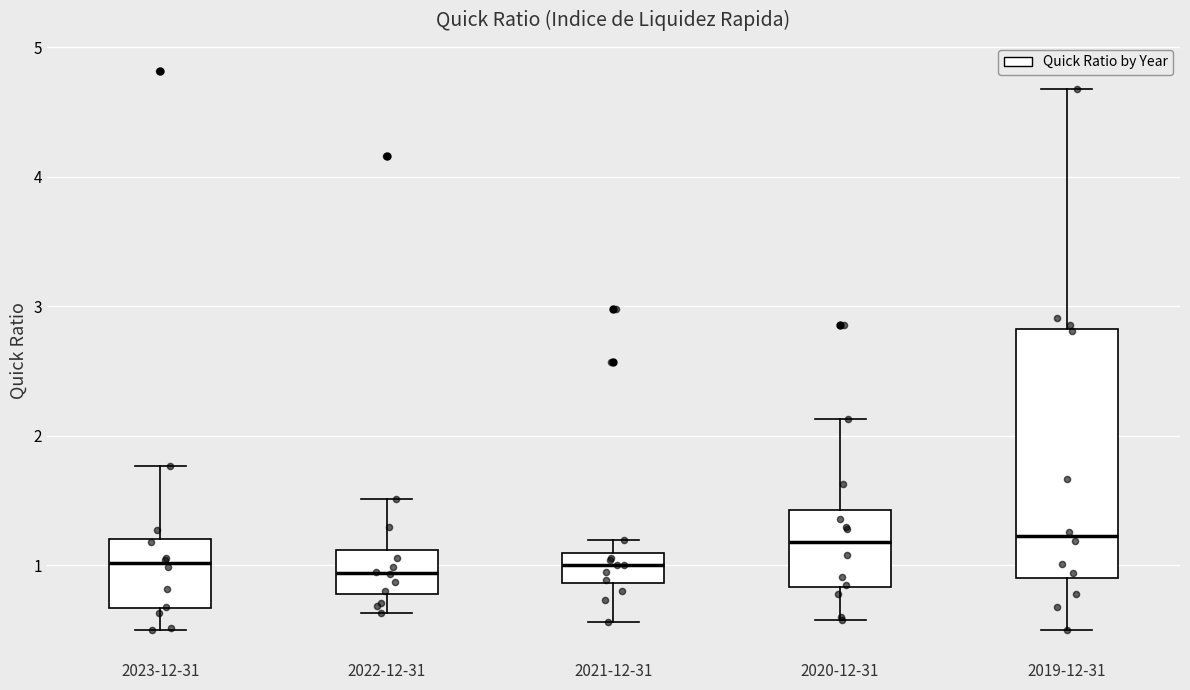

Where does the median line of the box for 2022-12-31 sit on the y-axis? The values are not printed on the chart, so give them approximately, as read against the axis.

0.9